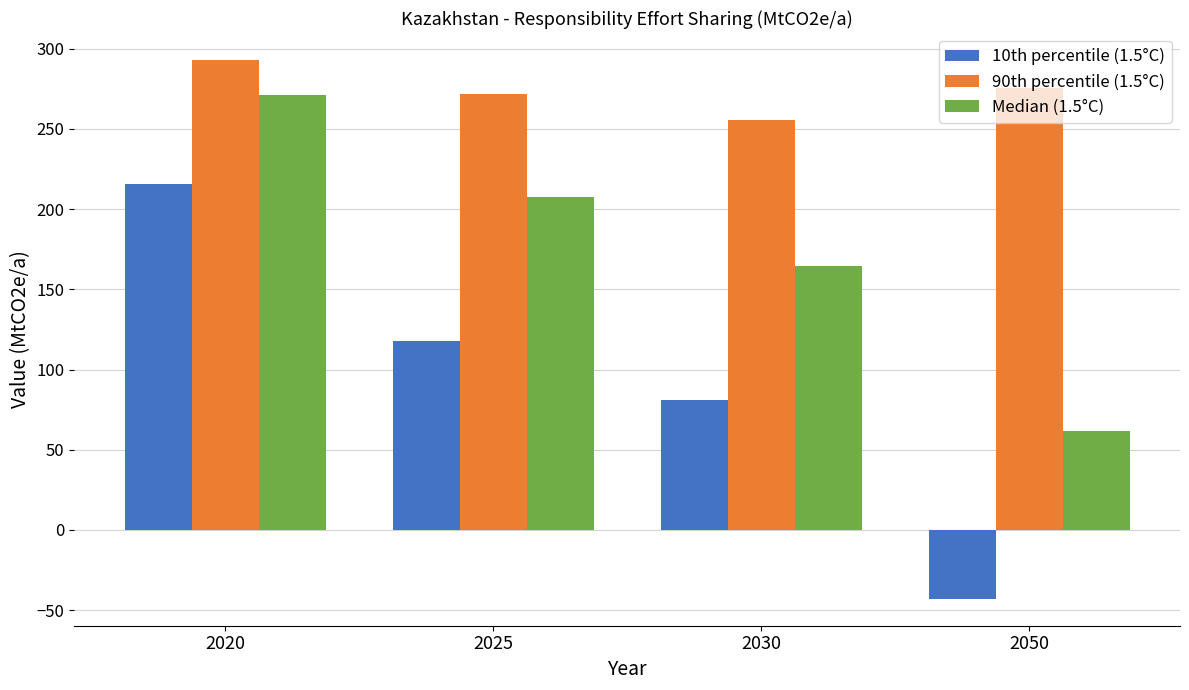

How many groups of bars are there?

4